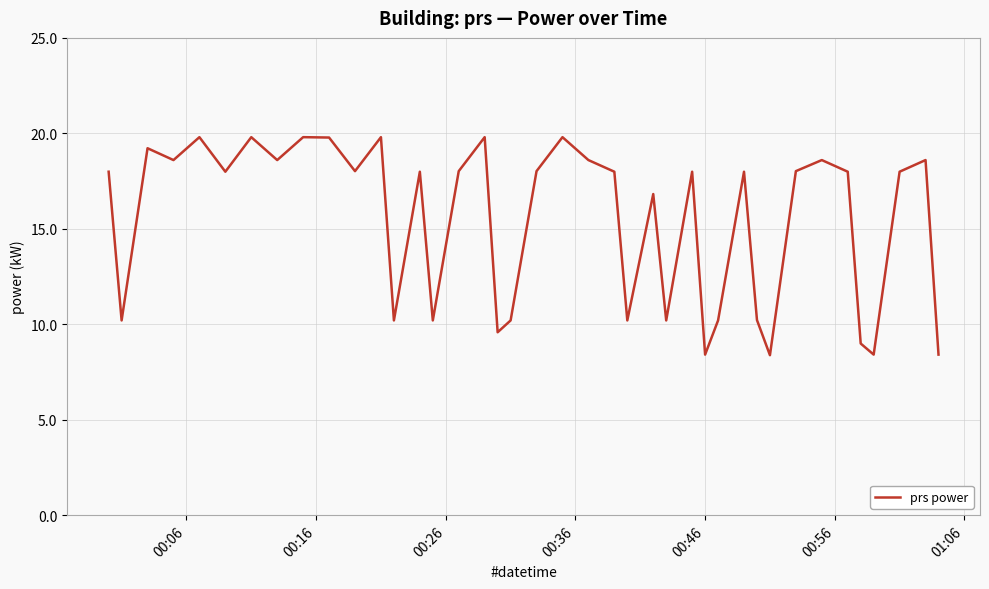

What is the difference between the maximum and minimum values?

11.4